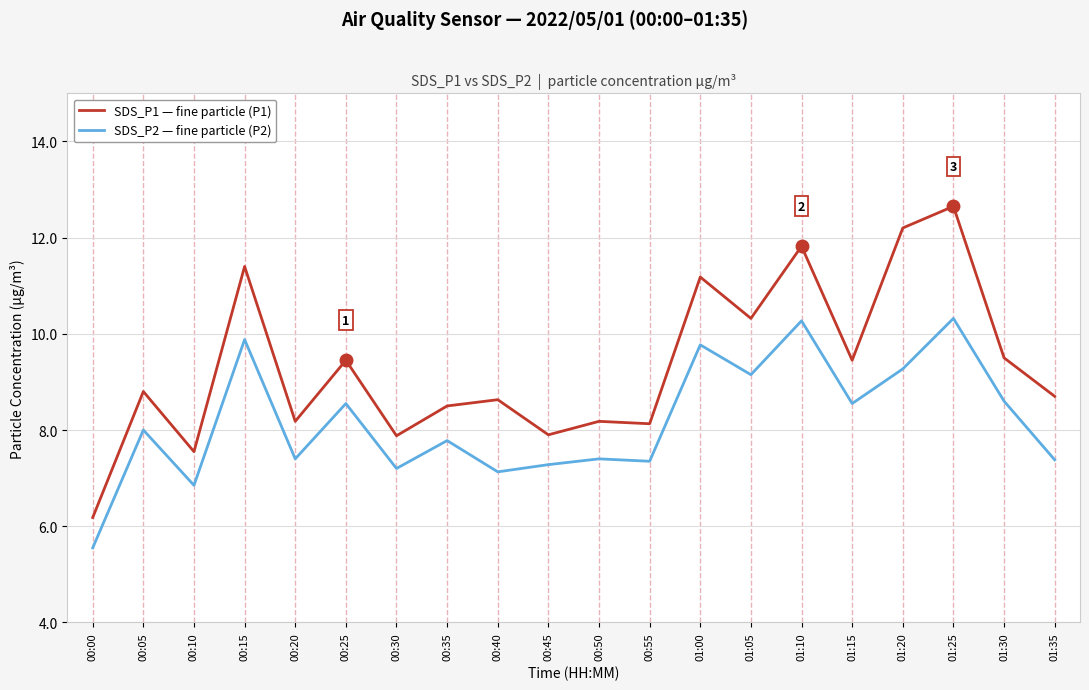

List the series in order of their peak value, lowest first.

SDS_P2 — fine particle (P2), SDS_P1 — fine particle (P1)